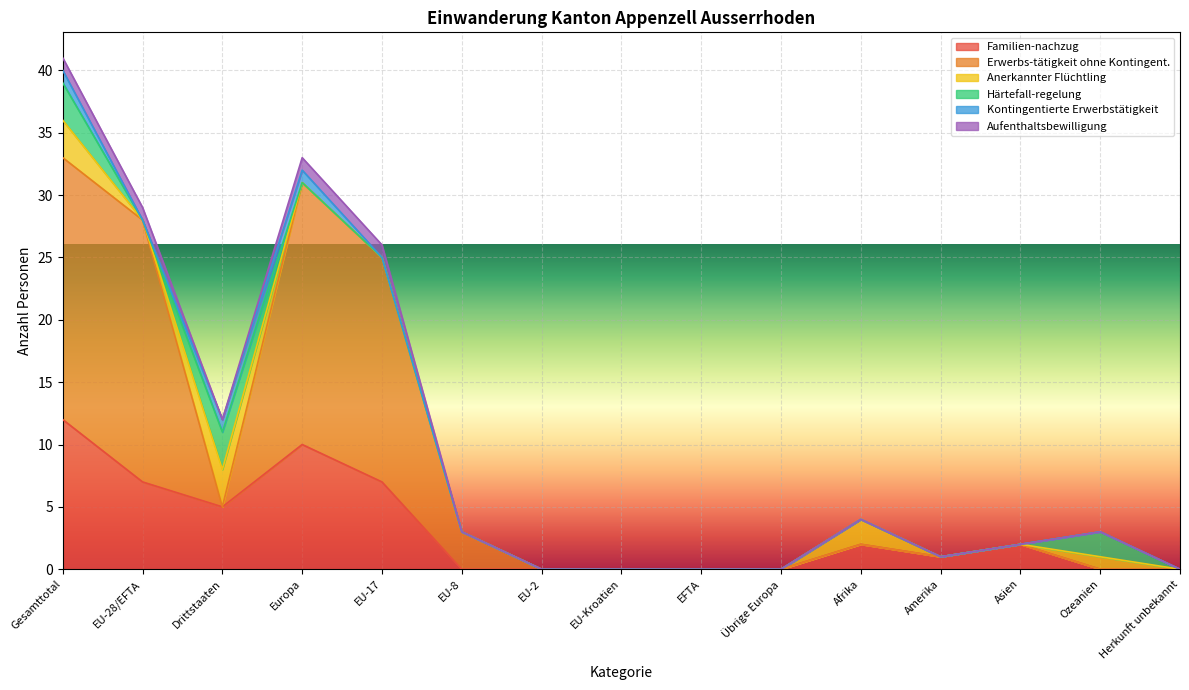

At how many categories does at least one series exceed 12?

4